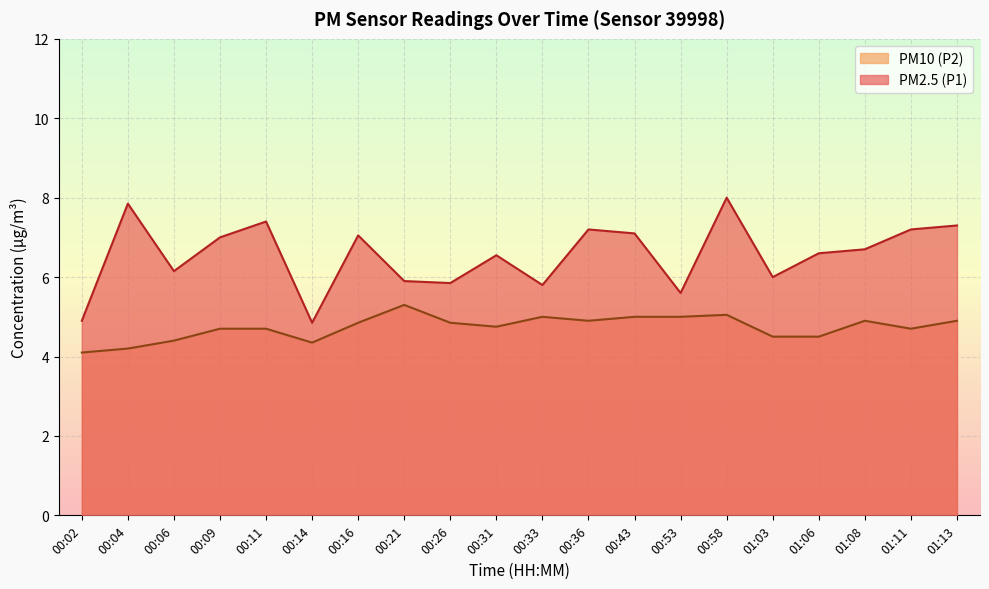

What is the approximate value of PM2.5 (P1) at 01:13?

7.3